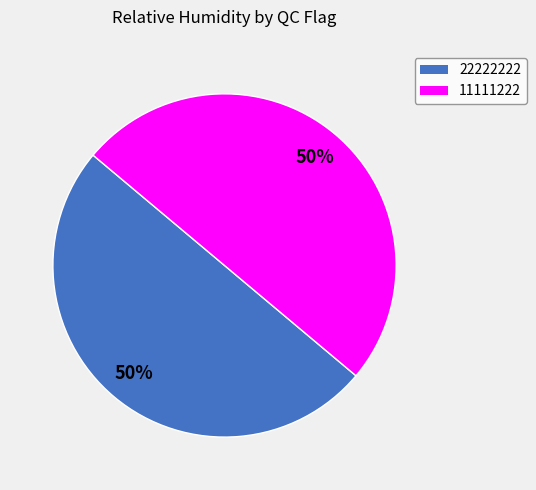

To the nearest percent, what is the combined percentage of 11111222 and 22222222?

100%